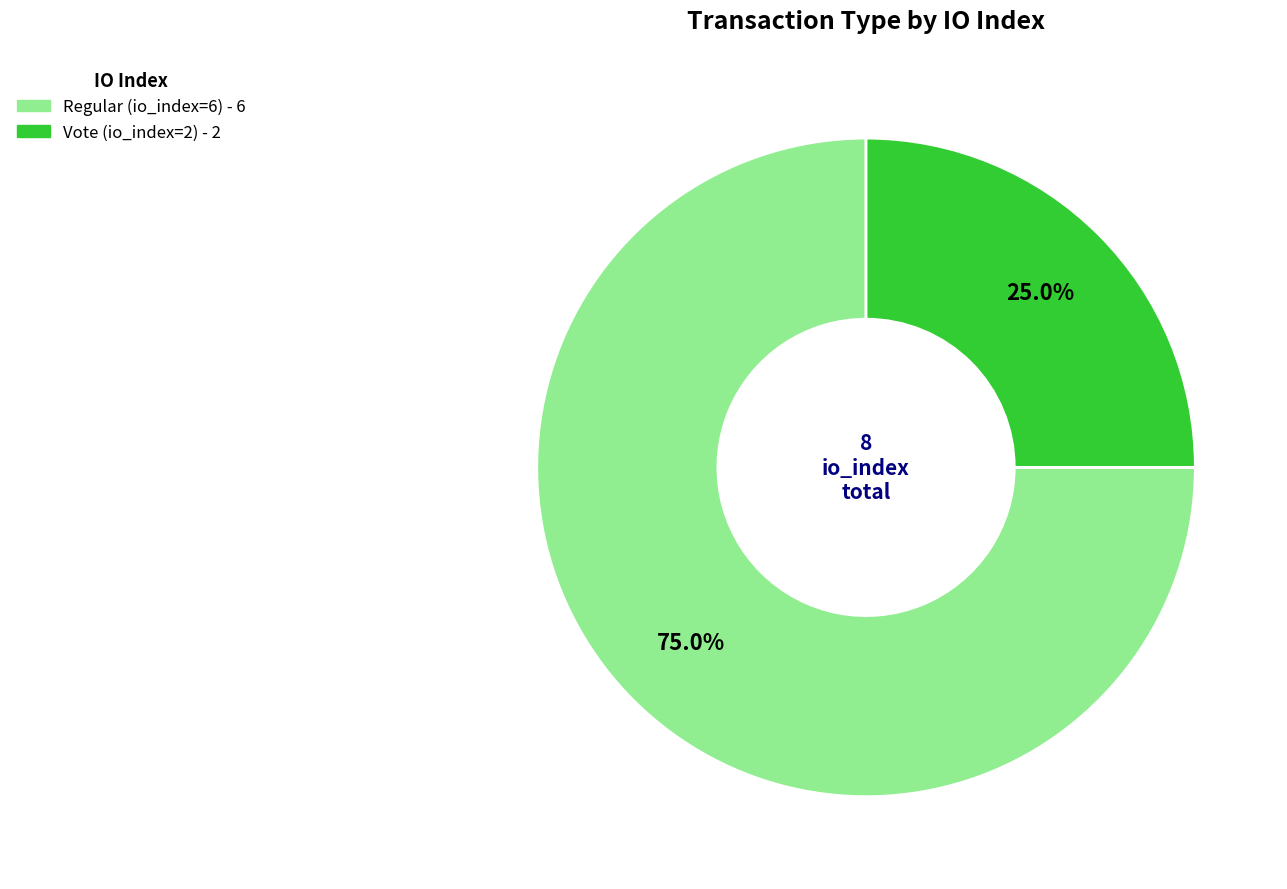

What is the total percentage of Vote (io_index=2) and Regular (io_index=6)?

100.0%